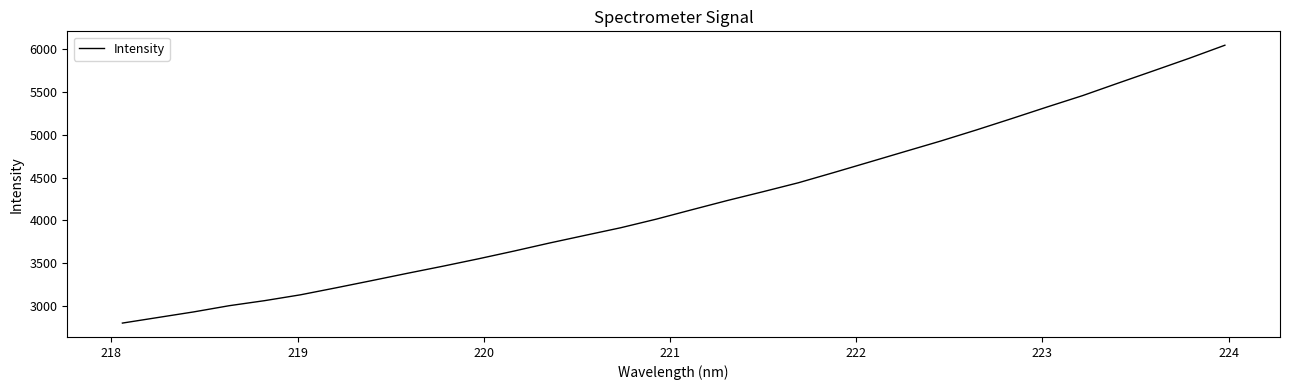

What is the difference between the maximum and minimum values?

3245.7